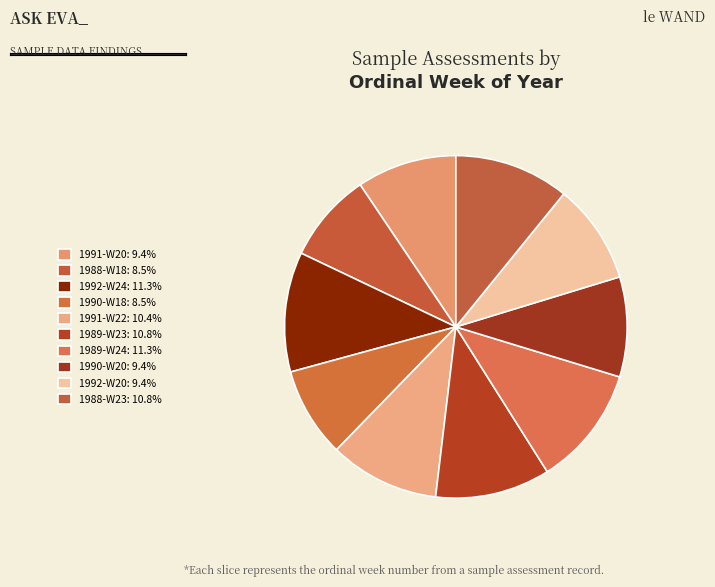

Is the sum of 1990-W20 and 1989-W23 greater than half?

No